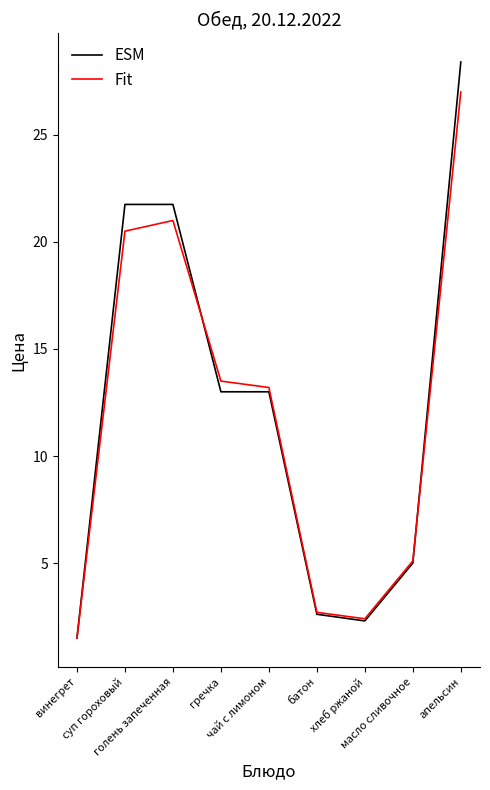

Reading left to right, what are all the values shown in this chart?

ESM: 1.5	21.8	21.8	13.0	13.0	2.6	2.3	5.0	28.4
Fit: 1.5	20.5	21.0	13.5	13.2	2.7	2.4	5.1	27.0